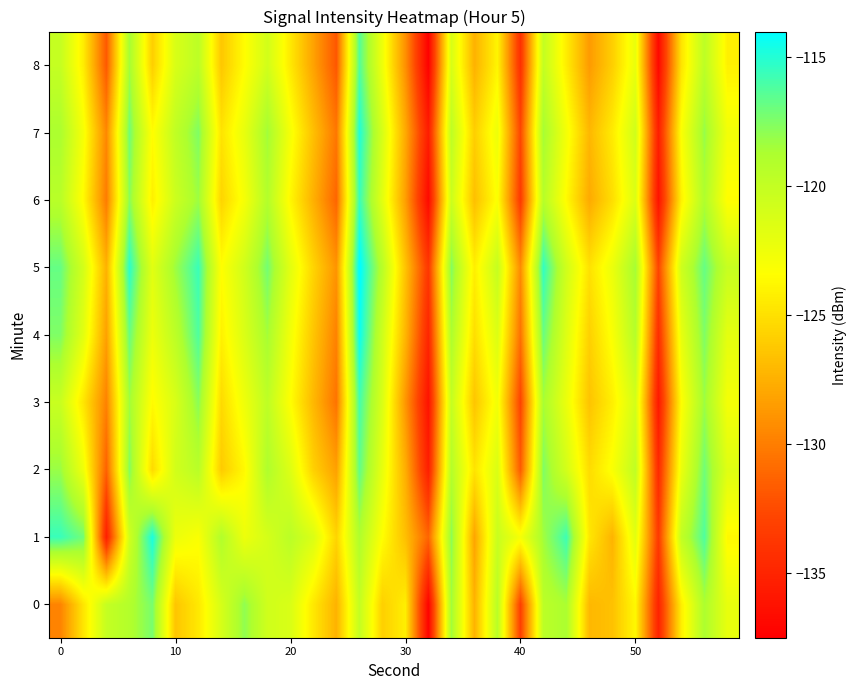

Which series has the largest total across all categories?

5